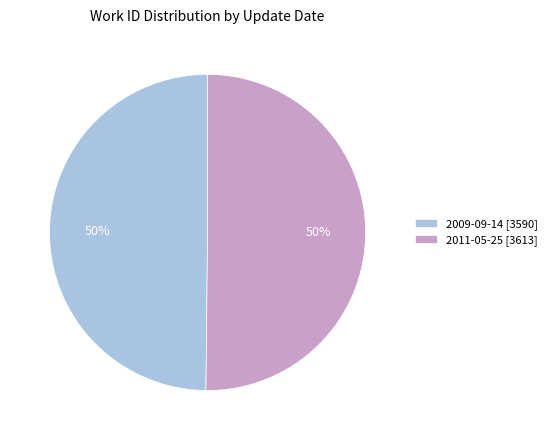

Do 2011-05-25 and 2009-09-14 together represent more than half of the pie?

Yes